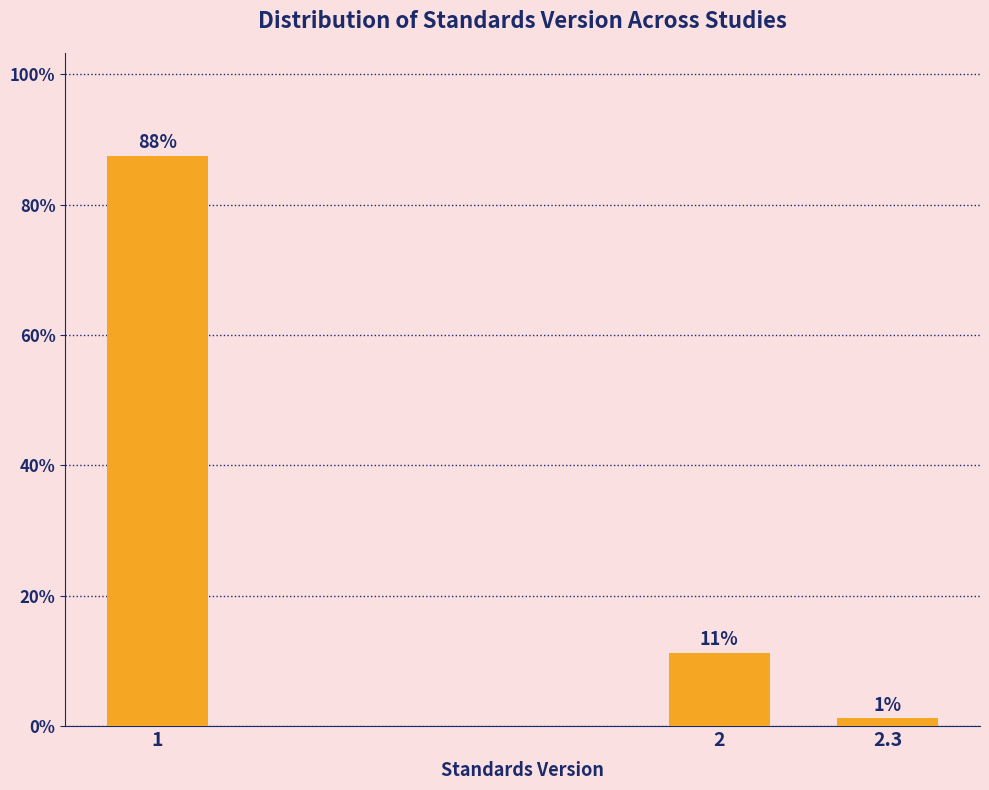

Does the chart contain any negative values?

No